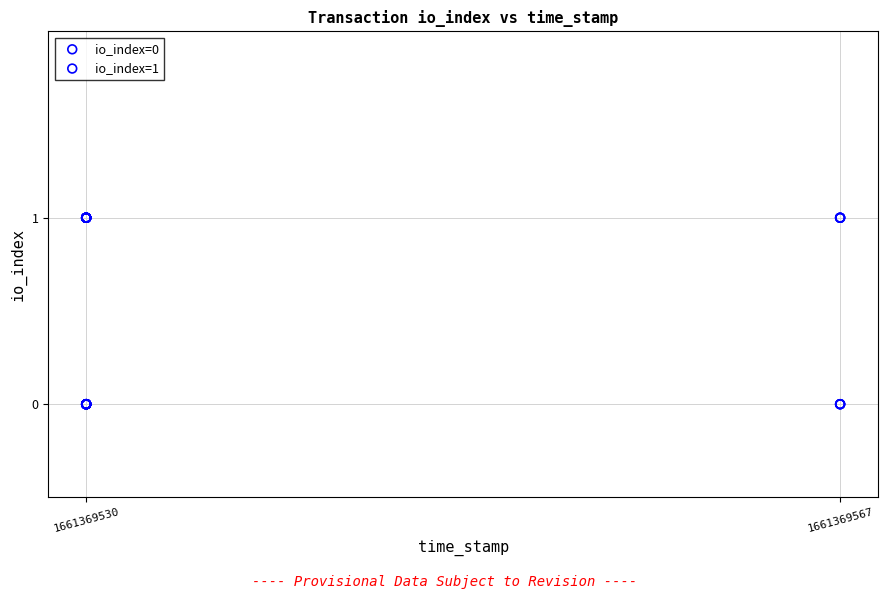

What are all the series names shown in the legend?

io_index=0, io_index=1